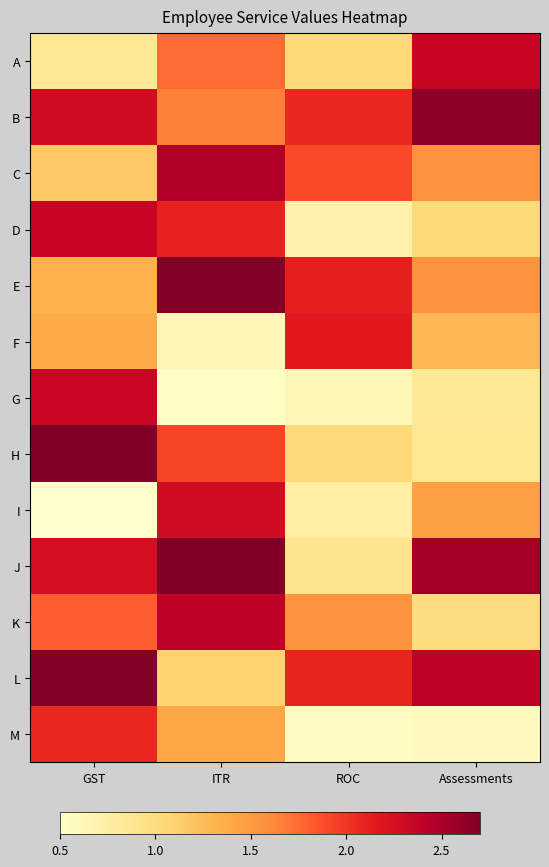

At Assessments, list the series in order from smallest to largest.

M, G, H, K, D, F, I, E, C, A, L, J, B